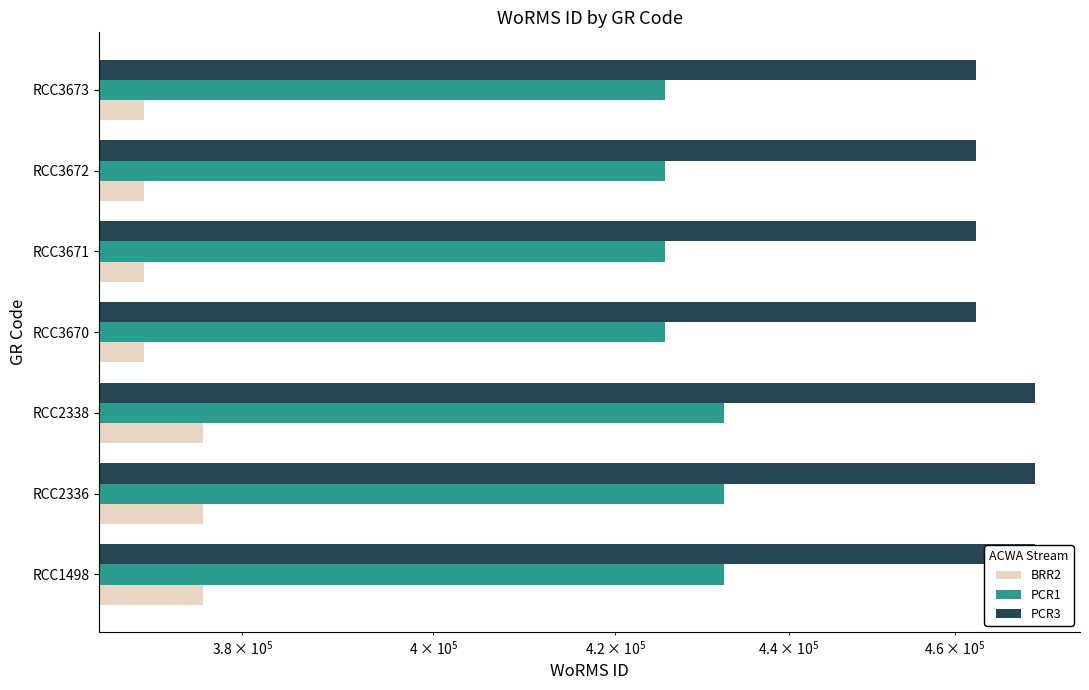

Which series has the widest spread of values?

PCR3